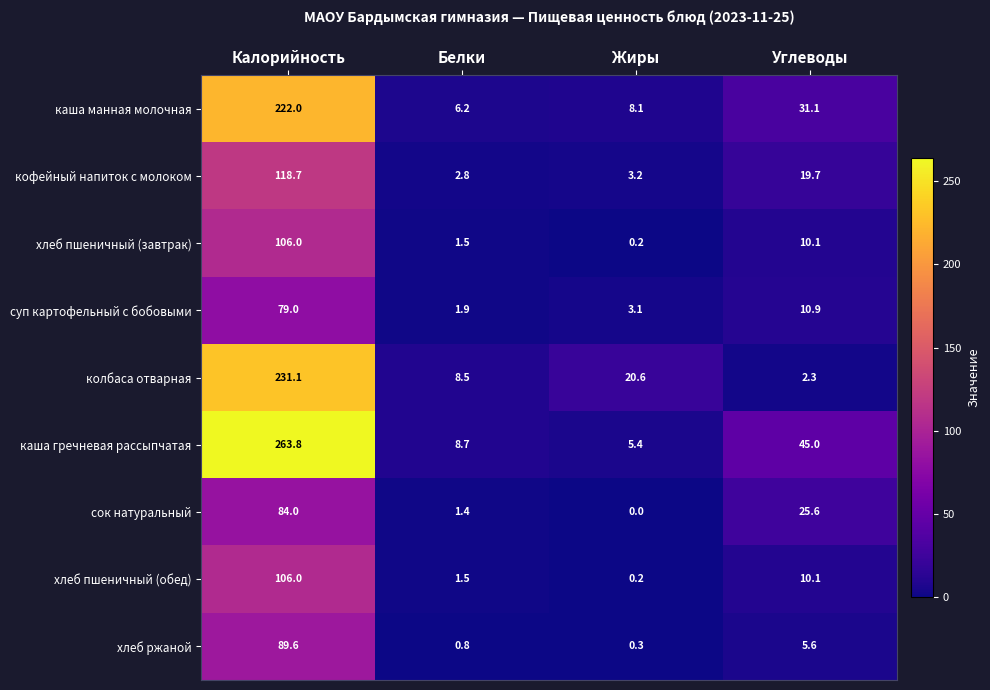

What is the difference between the second highest and minimum values in the хлеб пшеничный (обед) series?

9.9